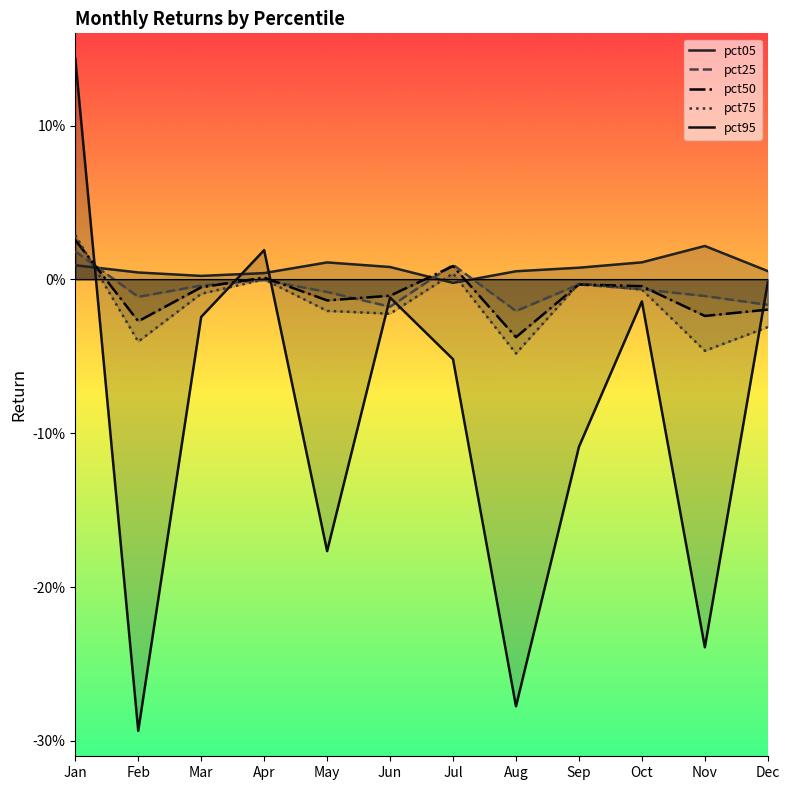

Reading left to right, extract all data points from this chart.

pct05: 0.0	0.0	0.0	0.0	0.0	0.0	-0.0	0.0	0.0	0.0	0.0	0.0
pct25: 0.0	-0.0	-0.0	-0.0	-0.0	-0.0	0.0	-0.0	-0.0	-0.0	-0.0	-0.0
pct50: 0.0	-0.0	-0.0	0.0	-0.0	-0.0	0.0	-0.0	-0.0	-0.0	-0.0	-0.0
pct75: 0.0	-0.0	-0.0	0.0	-0.0	-0.0	0.0	-0.0	-0.0	-0.0	-0.0	-0.0
pct95: 0.1	-0.3	-0.0	0.0	-0.2	-0.0	-0.1	-0.3	-0.1	-0.0	-0.2	-0.0